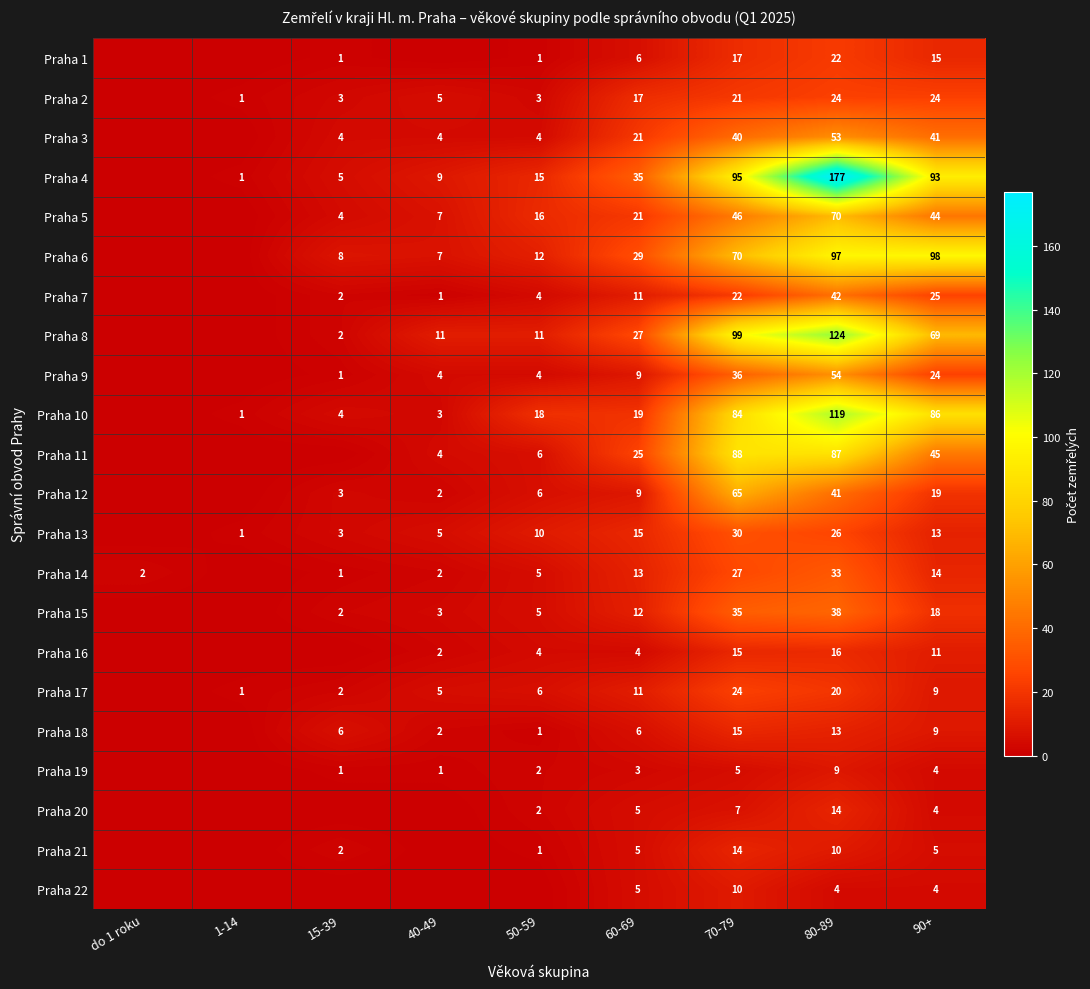

At how many categories does at least one series exceed 26?

4